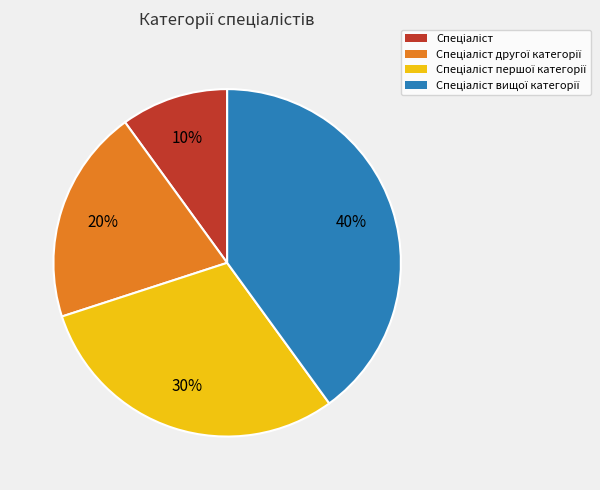

How many segments does this pie chart have?

4